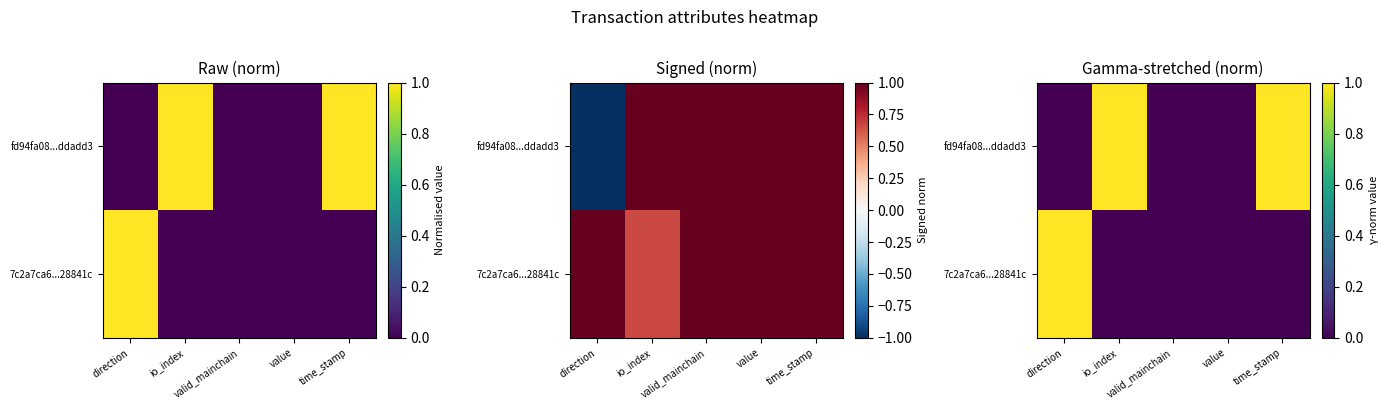

Is it true that fd94fa08...ddadd3 equals 1.6 at io_index?

False